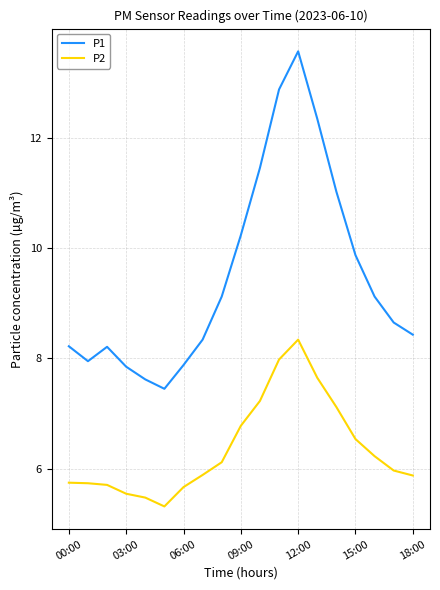

Which series has the widest spread of values?

P1